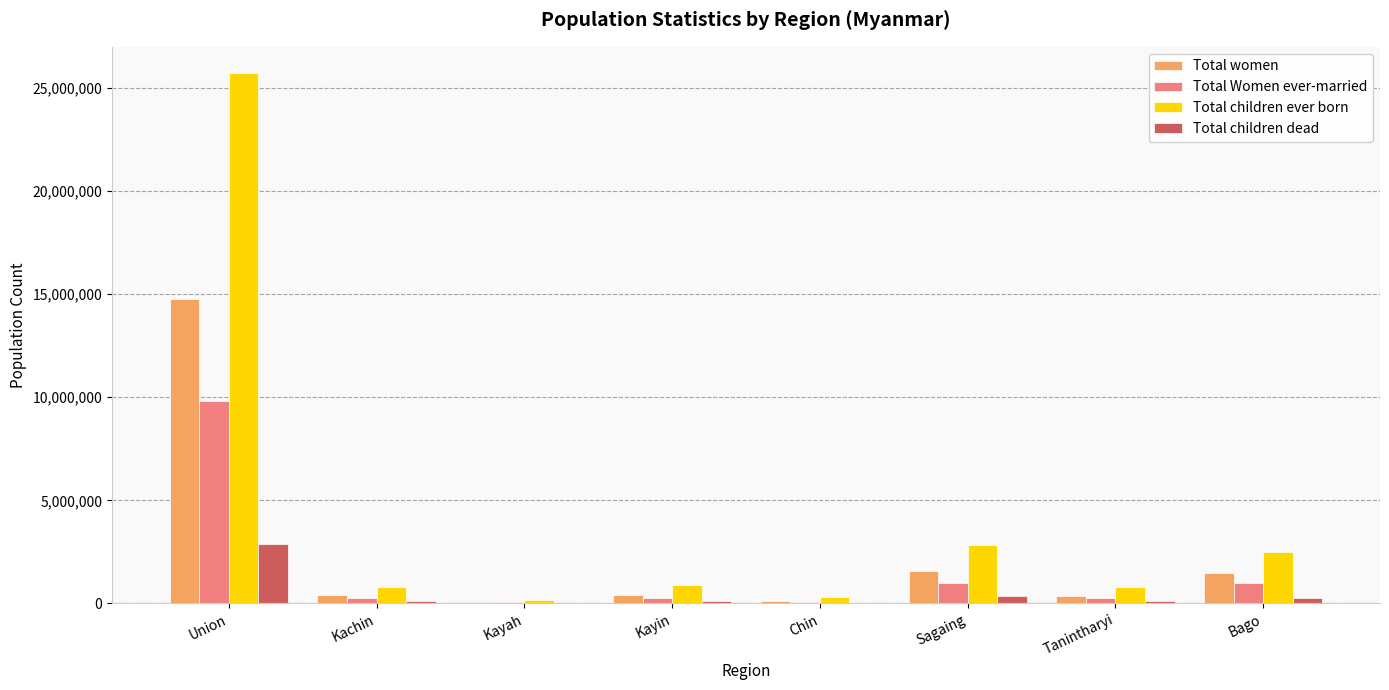

Which category has the highest value in the Total children dead series?

Union